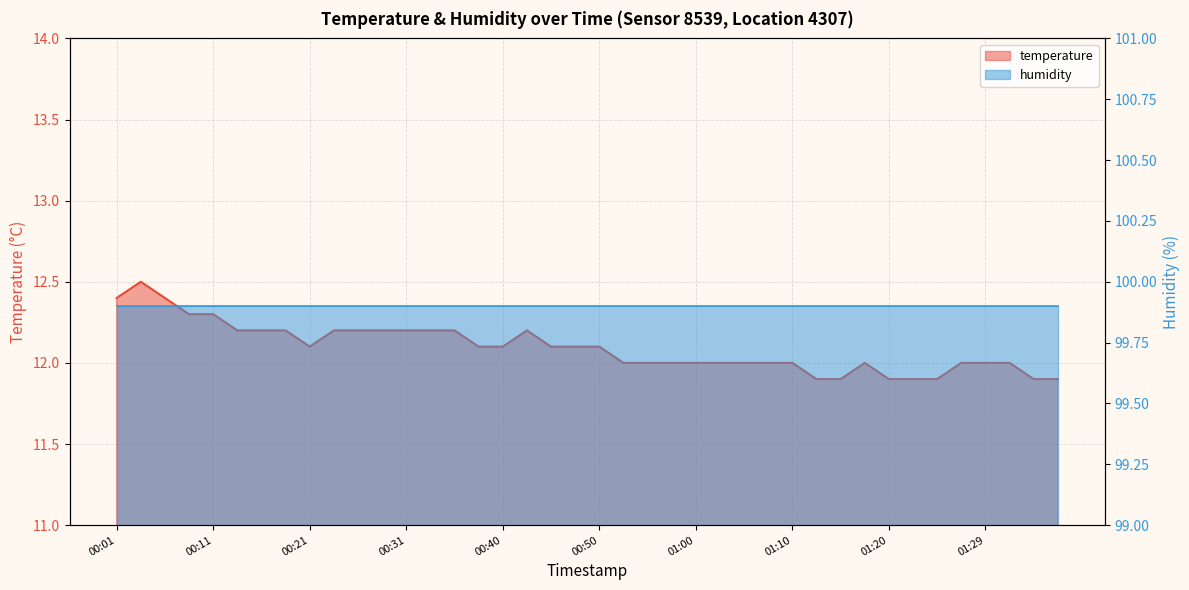

Rank the categories by value from lowest to highest.

01:12, 01:15, 01:20, 01:22, 01:25, 01:34, 01:37, 00:53, 00:55, 00:58, 01:00, 01:03, 01:05, 01:07, 01:10, 01:17, 01:27, 01:29, 01:32, 00:21, 00:38, 00:40, 00:45, 00:48, 00:50, 00:13, 00:16, 00:18, 00:23, 00:26, 00:28, 00:31, 00:33, 00:36, 00:43, 00:09, 00:11, 00:01, 00:06, 00:04